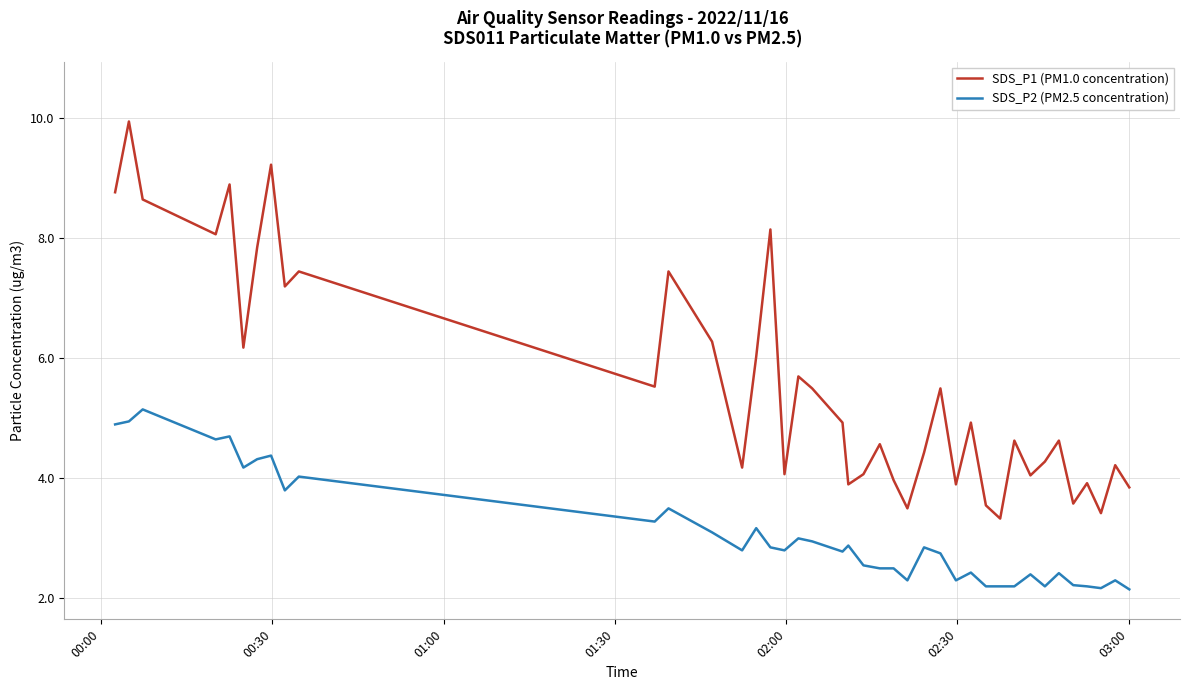

True or false: SDS_P1 (PM1.0 concentration) and SDS_P2 (PM2.5 concentration) intersect in this chart.

False